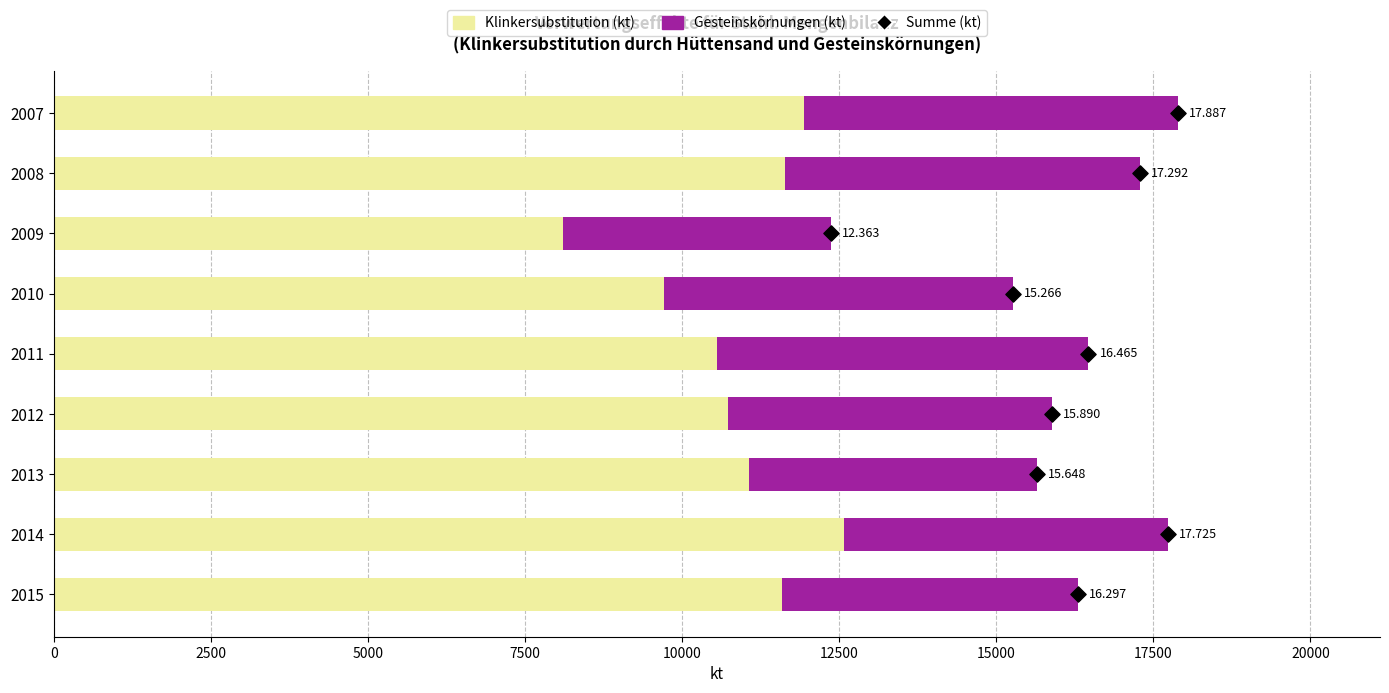

Which series has the widest spread of Y values?

Klinkersubstitution (kt)